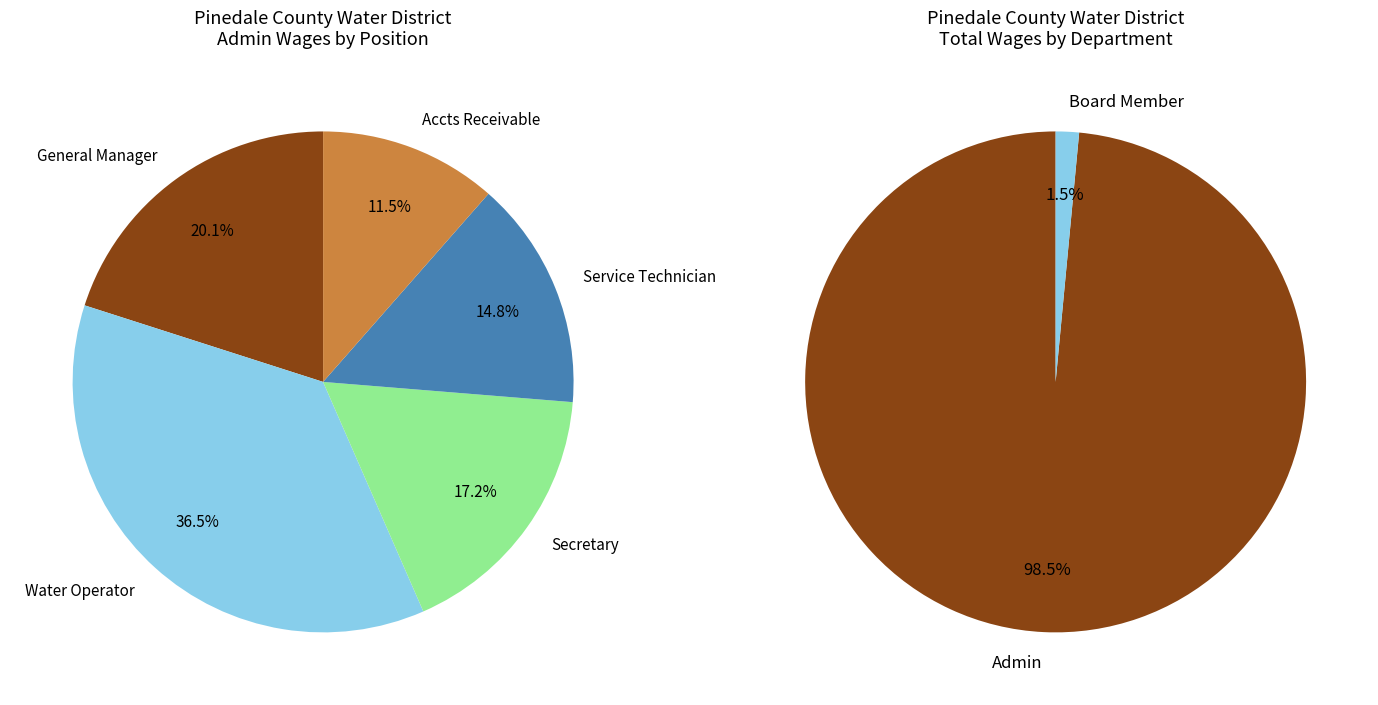

Which series changed the most between Admin and Board Member?

Admin